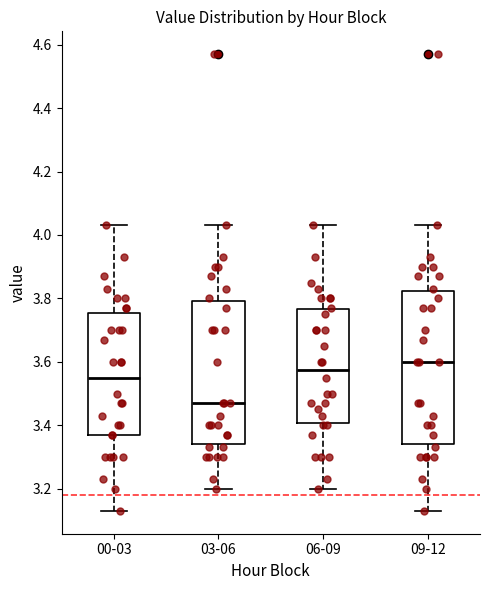

Where does the lower whisker of the box for 00-03 end on the y-axis? The values are not printed on the chart, so give them approximately, as read against the axis.

3.14